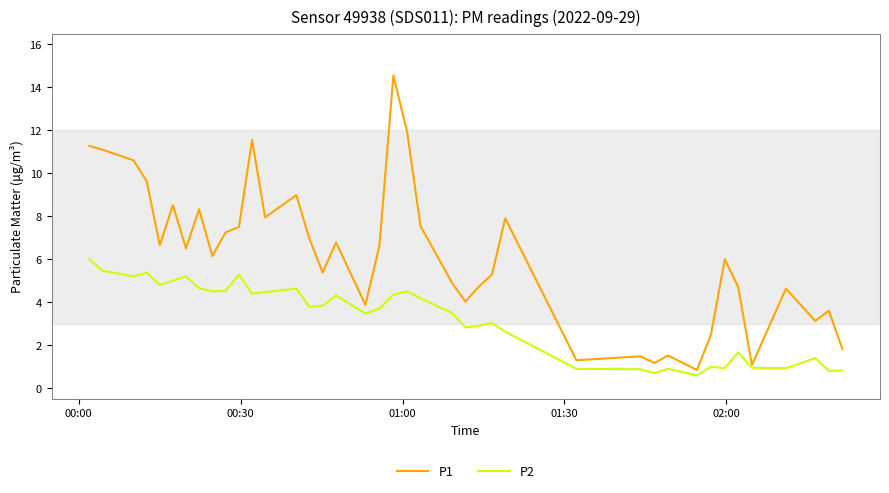

In P1, how many points are higher than both neighbors (excluding endpoints)?

12